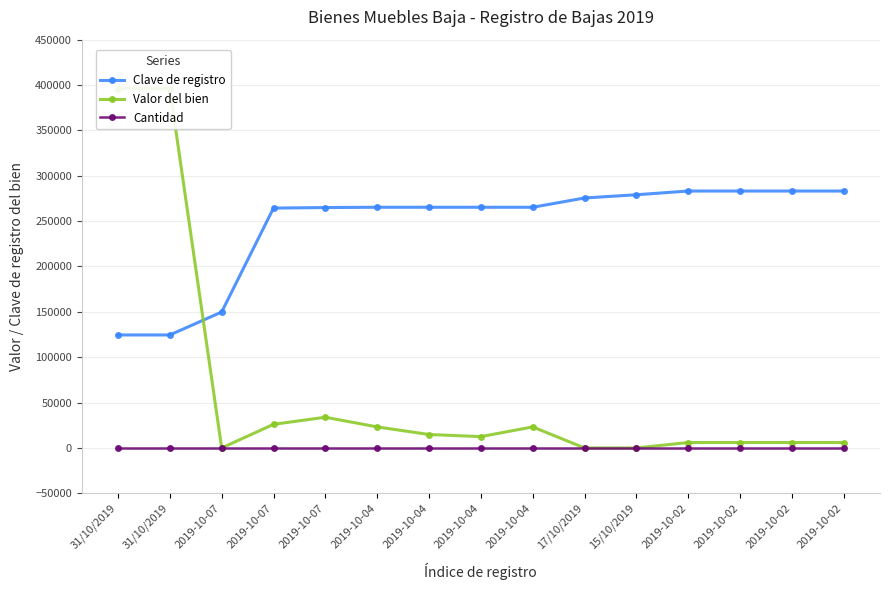

What is the greatest value displayed?

396147.0